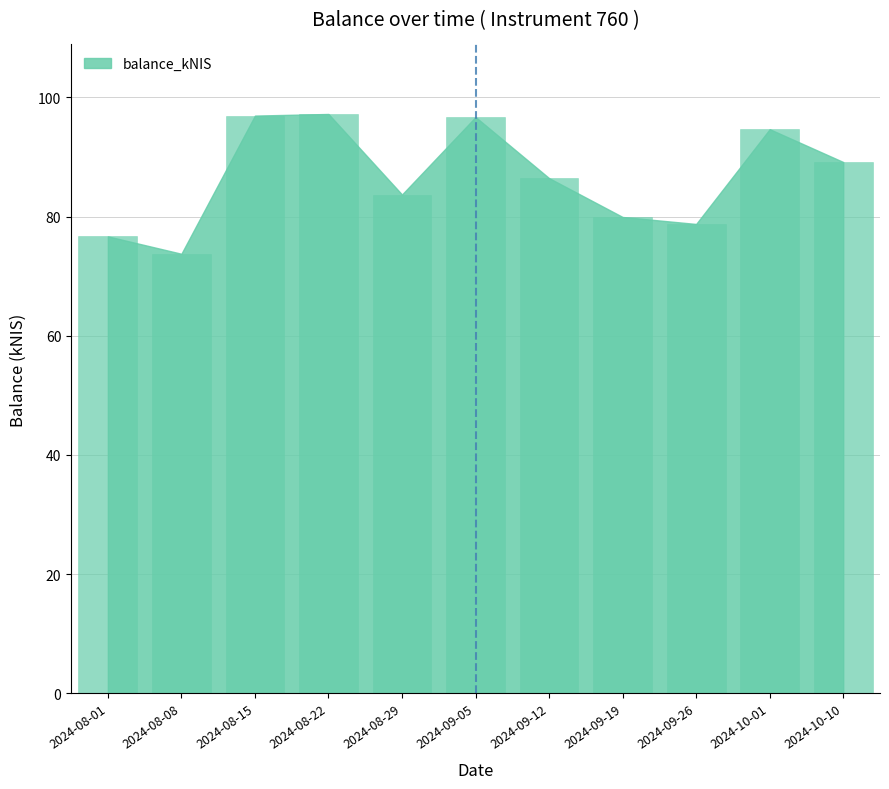

At which category does the chart reach its minimum across all series?

2024-08-08